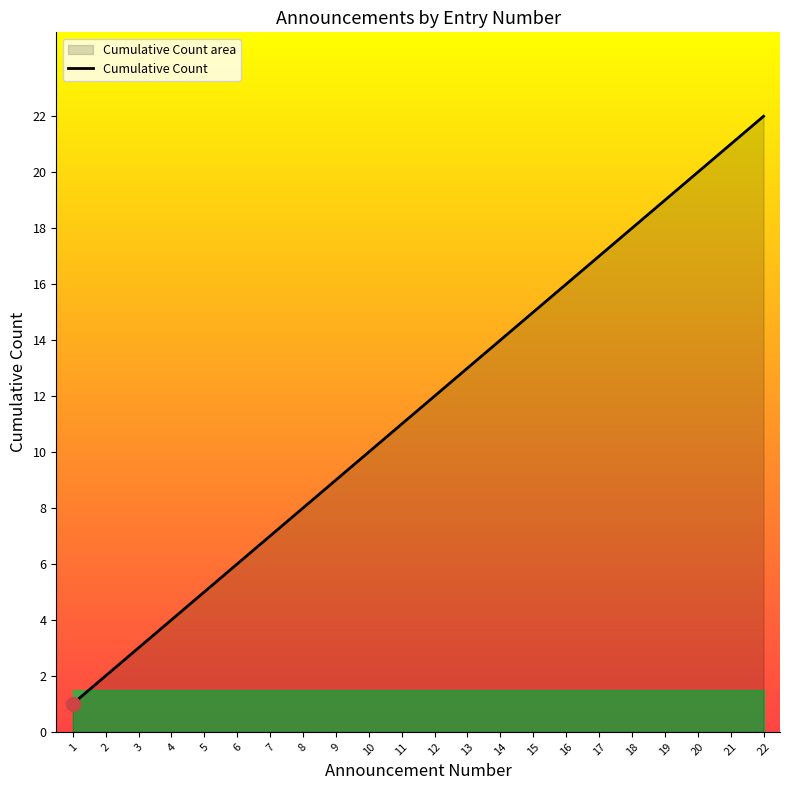

True or false: the data shows 20 at 20.

True